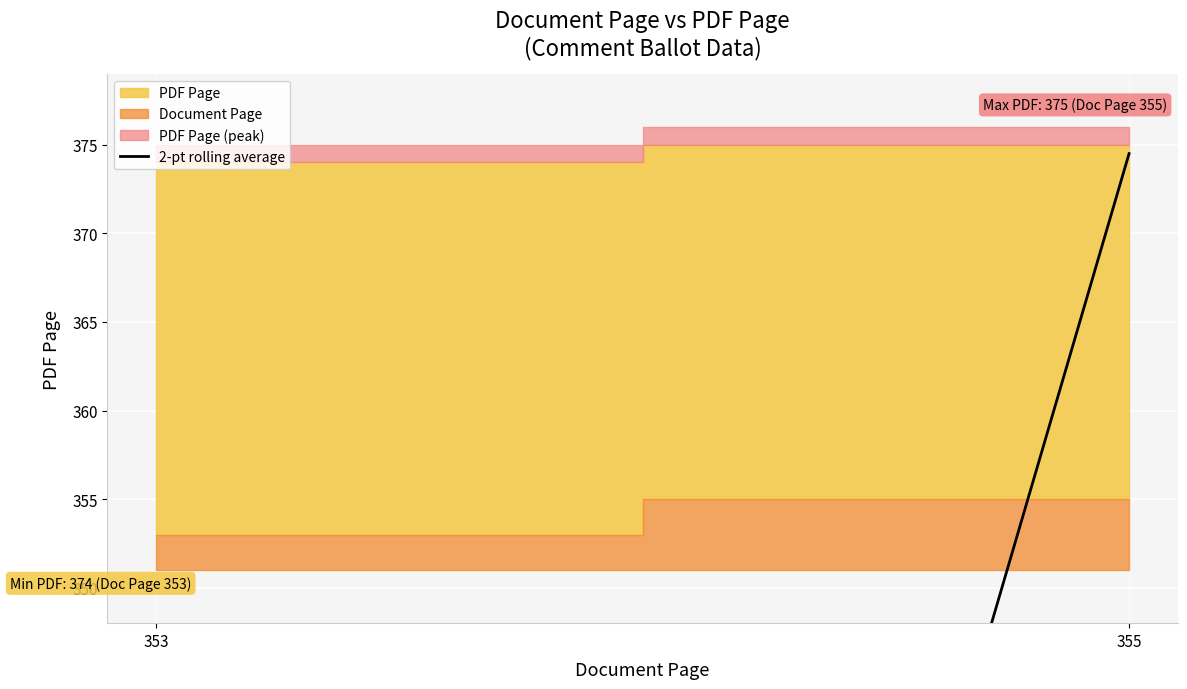

Reading left to right, list all the values displayed in this chart.

353=187.0	355=374.5